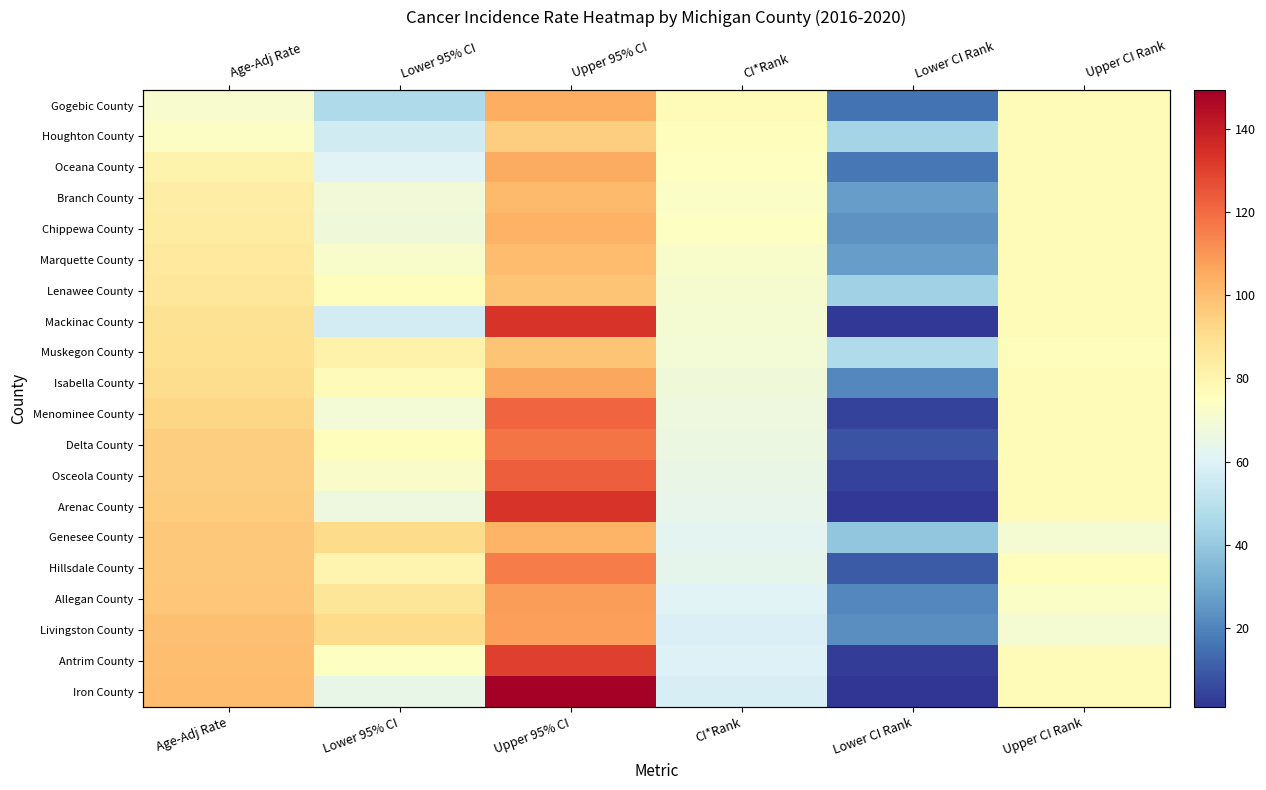

Read the Iron County value at Upper CI Rank.

77.0